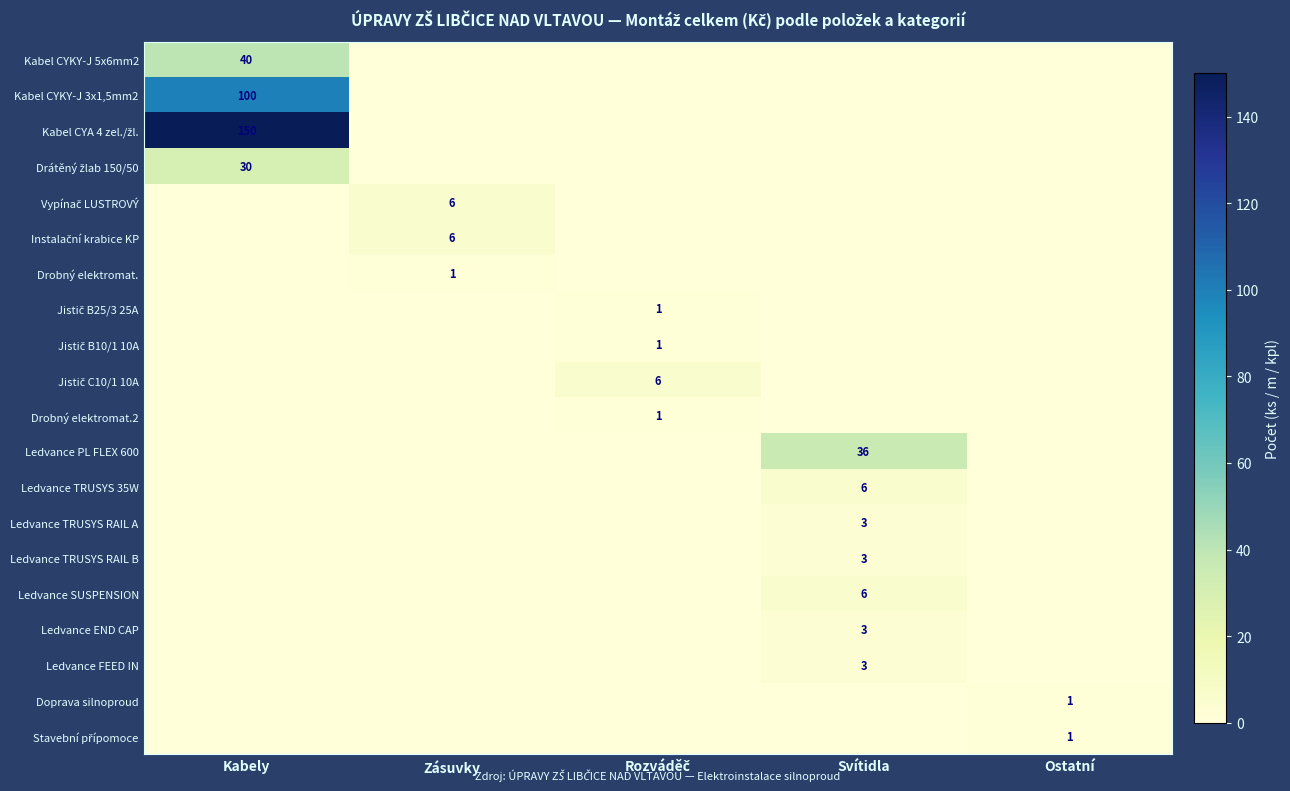

Which category has the lowest value across all series?

Zásuvky